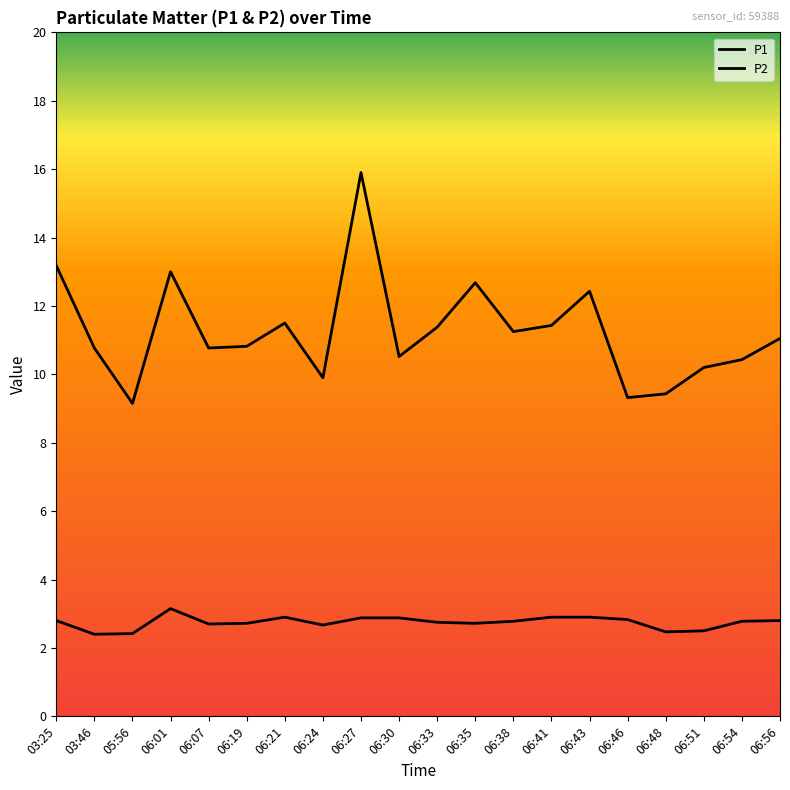

How many categories are shown in the chart?

20